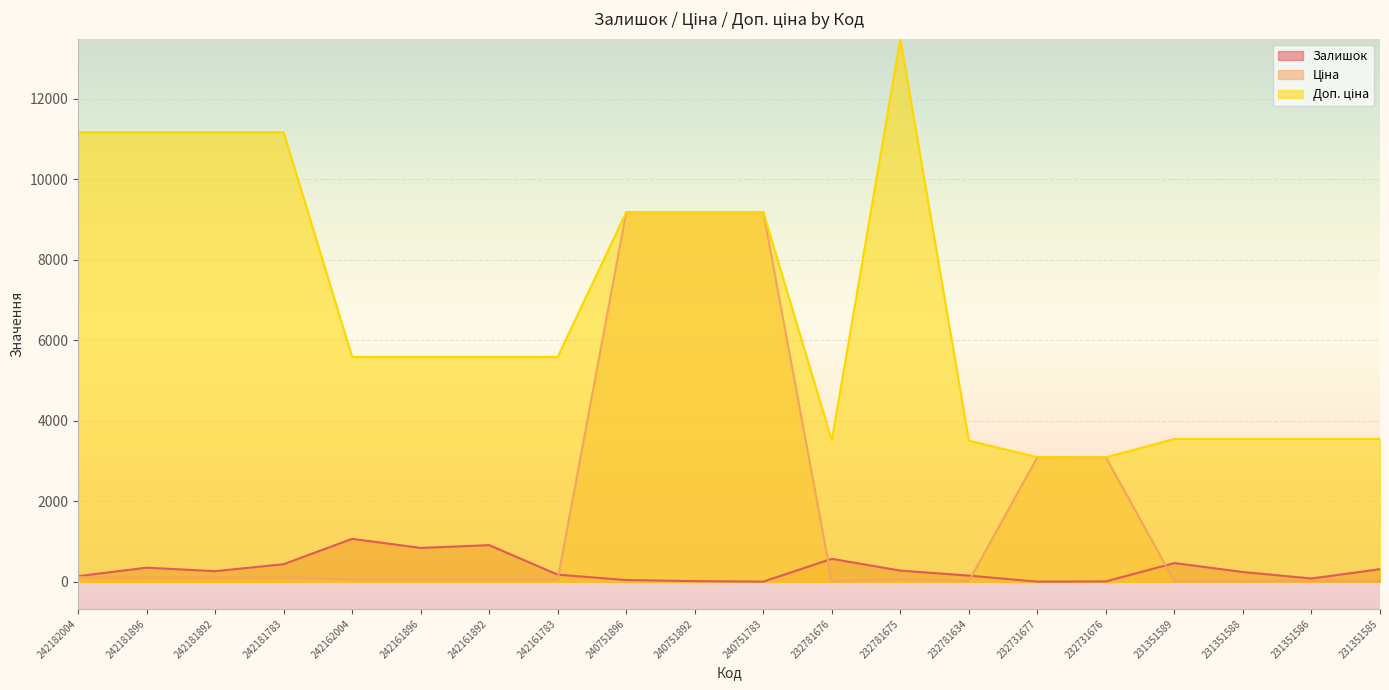

Between 242161892 and 232781675, which series saw the biggest shift?

Доп. ціна